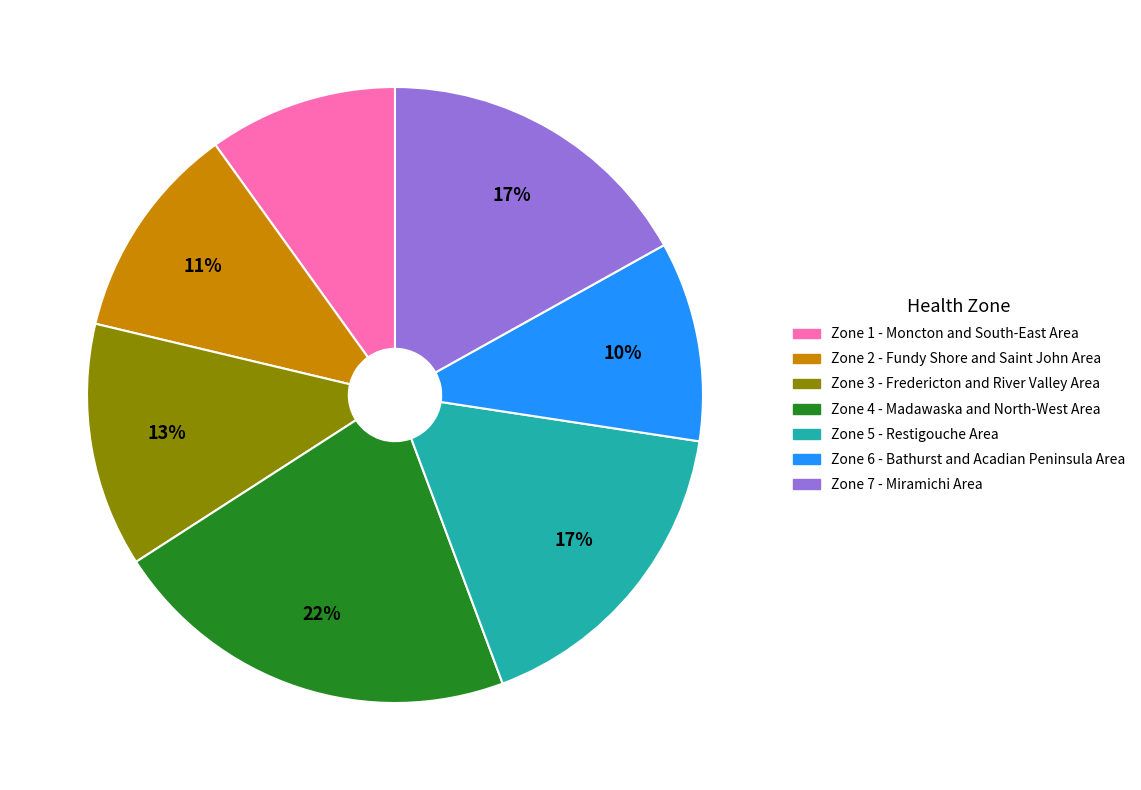

Which has a higher value, Zone 1 - Moncton and South-East Area or Zone 7 - Miramichi Area?

Zone 7 - Miramichi Area